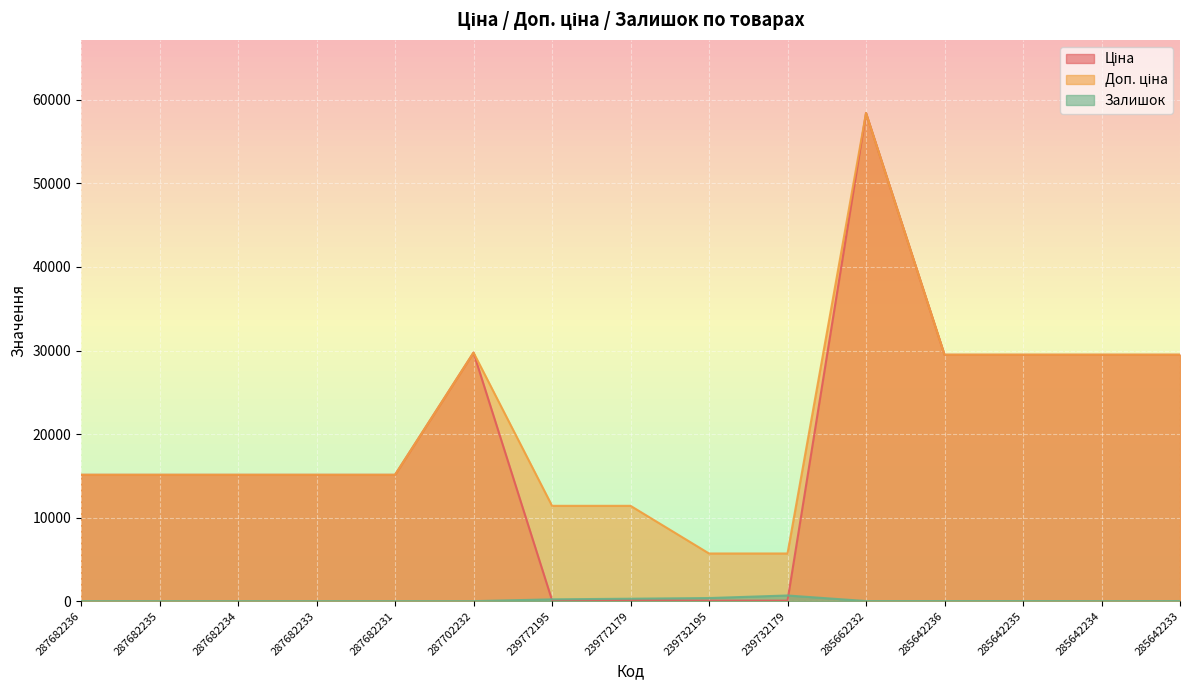

What is the sum of all Залишок values?

1598.0